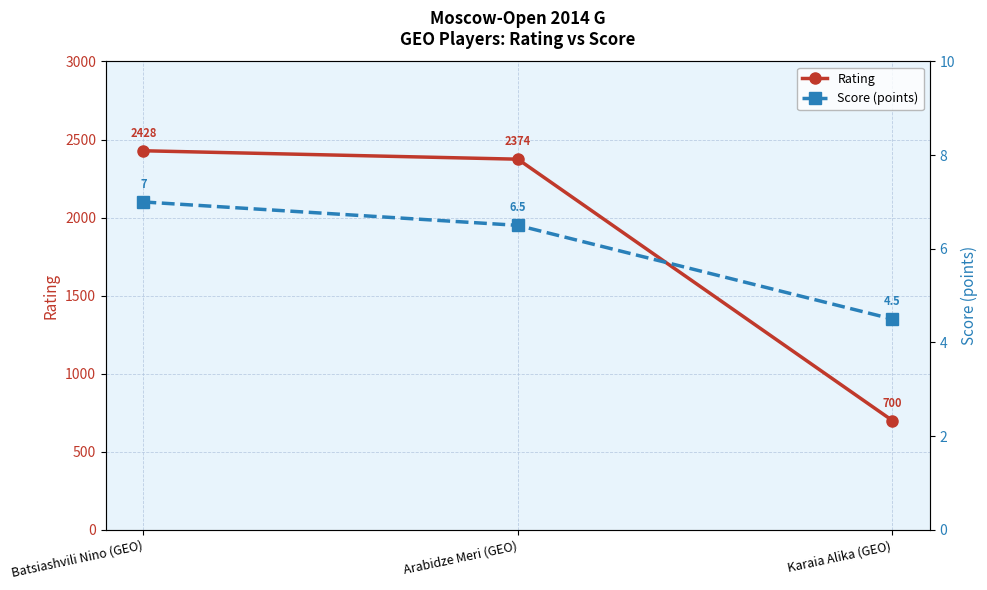

What is the difference between the highest and lowest values at Batsiashvili Nino (GEO)?

2421.0